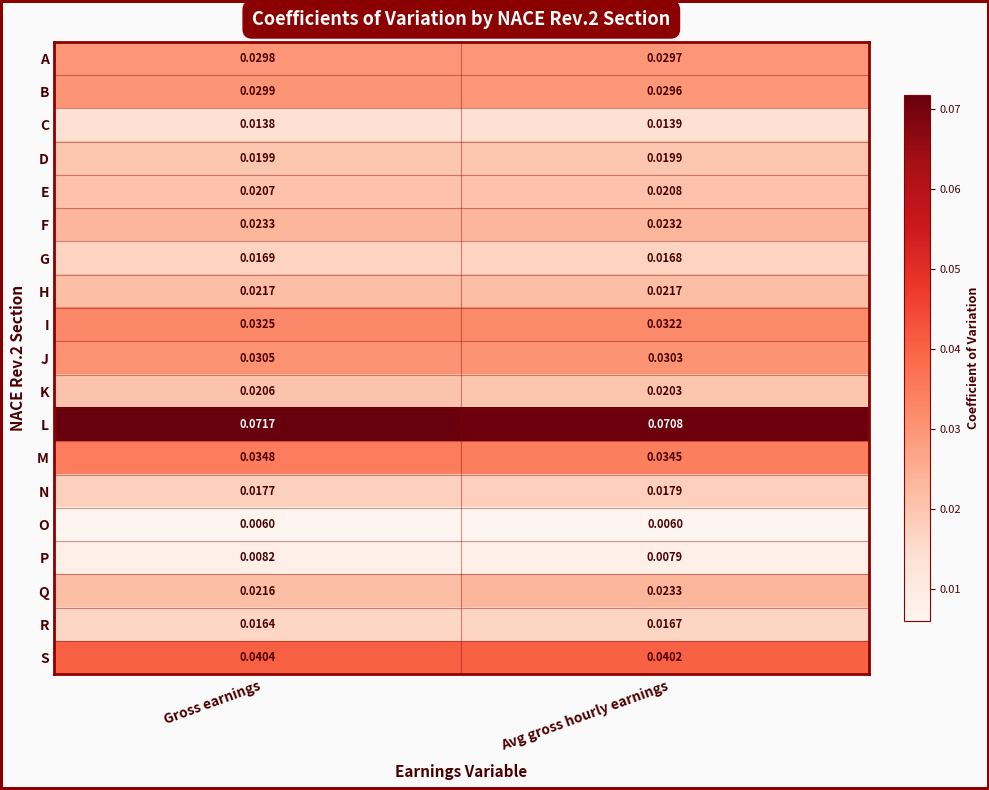

Which series has the widest spread of values?

Q